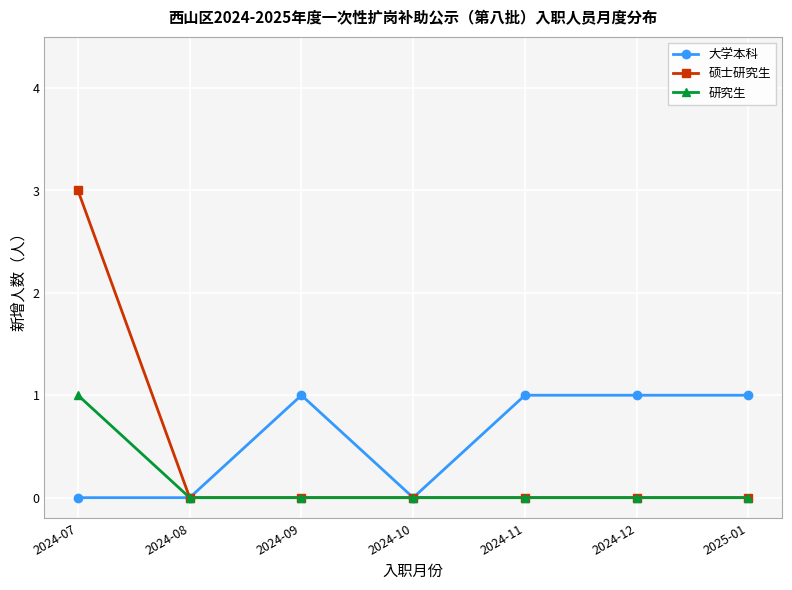

At which category is the sum across all series the highest?

2024-07